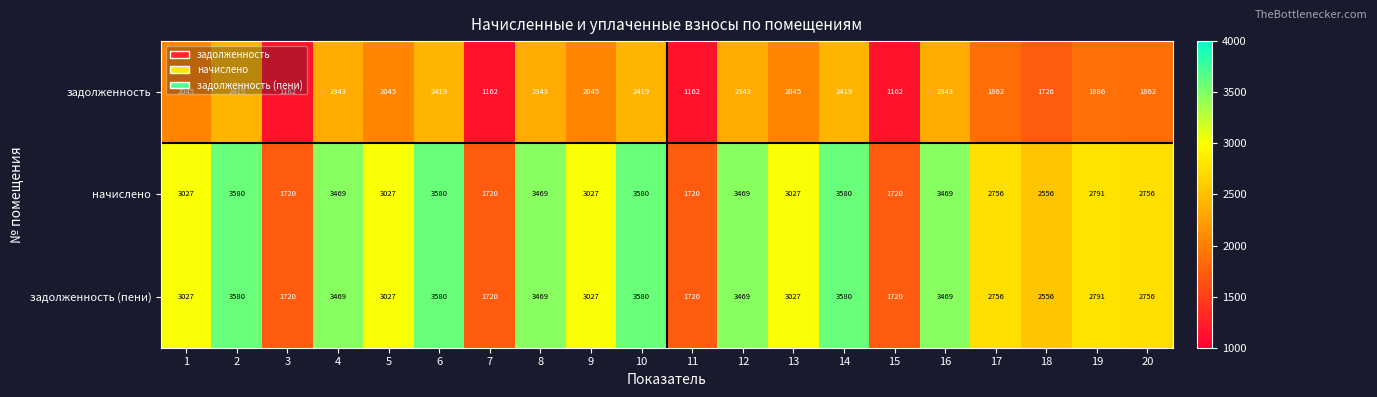

What is the sum of all начислено values?

58043